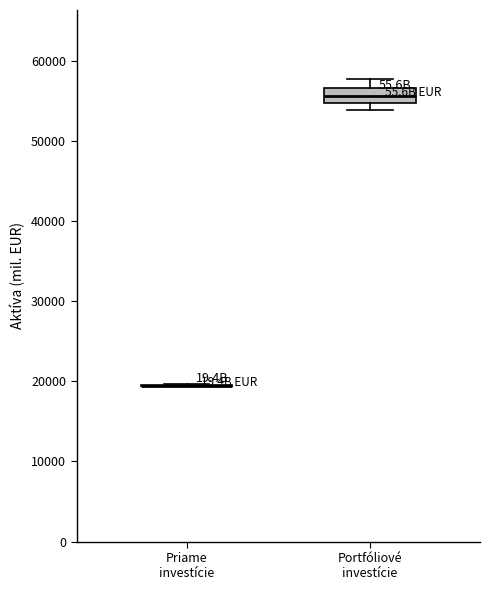

Comparing the boxes themselves (not the whiskers), which one is the tallest?

Portfóliové investície